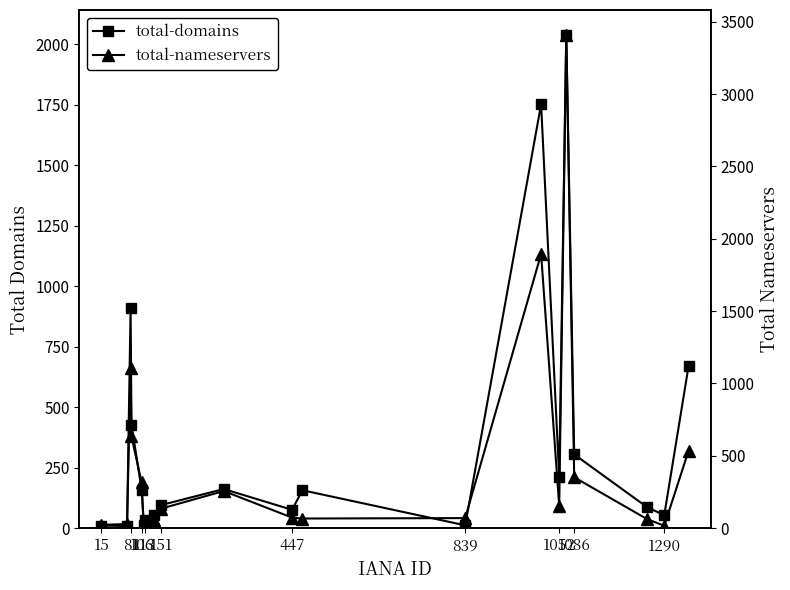

How many data points in total-domains are above 157?

9